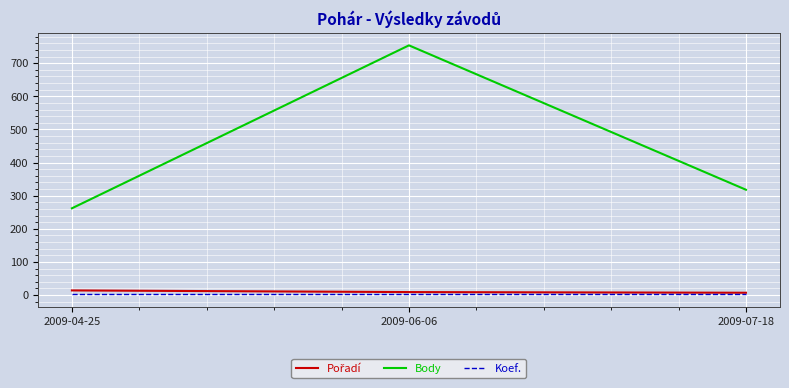

What is the sum of the Koef. values at 2009-06-06 and 2009-07-18?

4